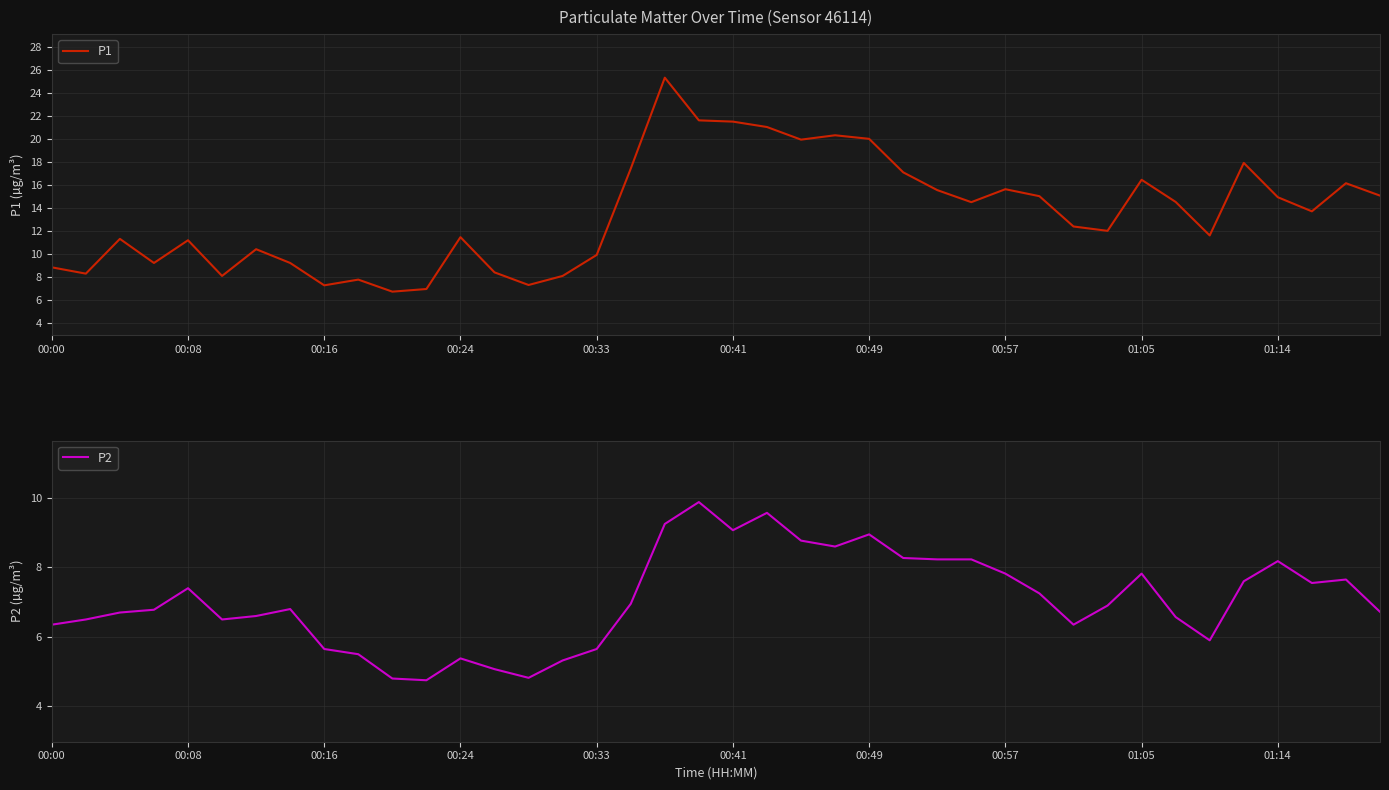

What is the sum of all P1 values?

539.9